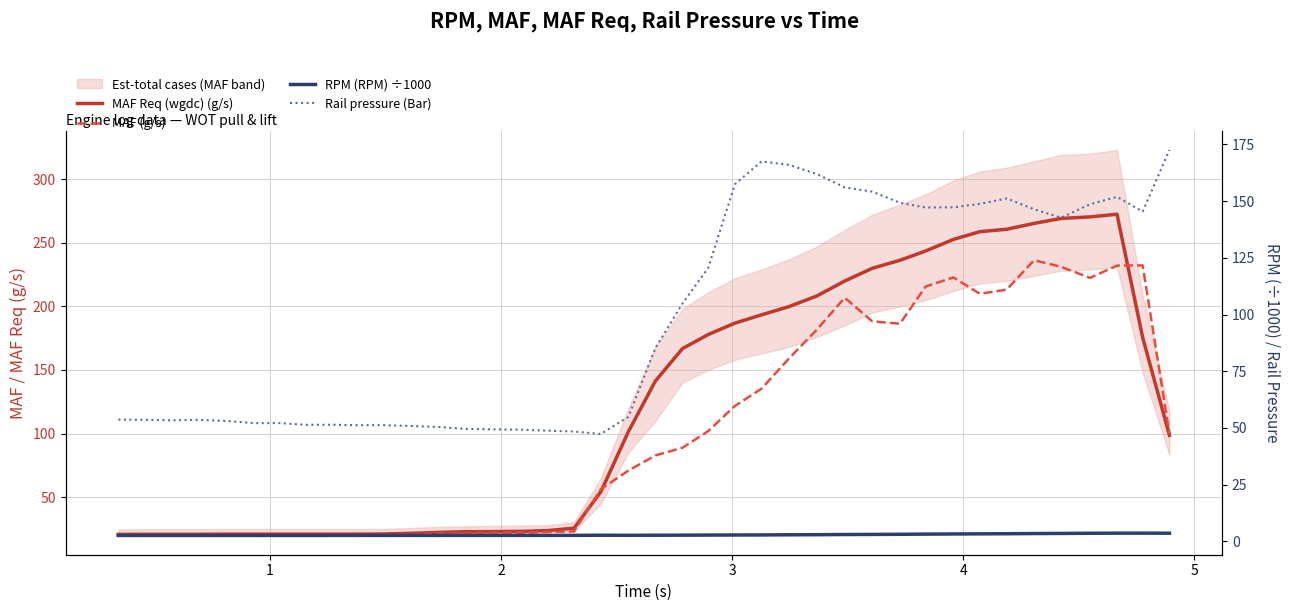

Does the chart have visible grid lines?

Yes